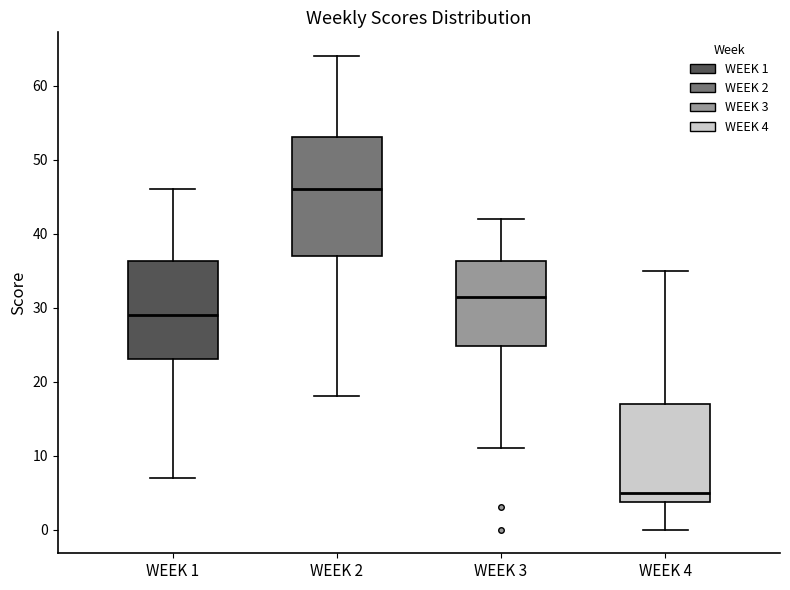

Where is the lower edge of the box for WEEK 4 on the y-axis? The values are not printed on the chart, so give them approximately, as read against the axis.

4